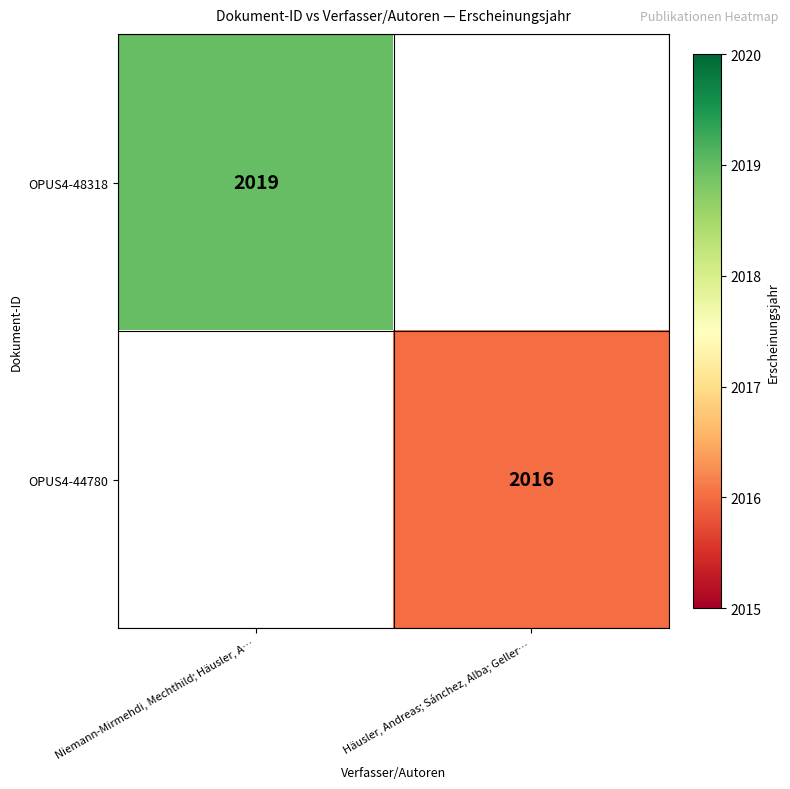

Is it true that OPUS4-44780 equals 786 at Häusler, Andreas; Sánchez, Alba; Geller…?

False